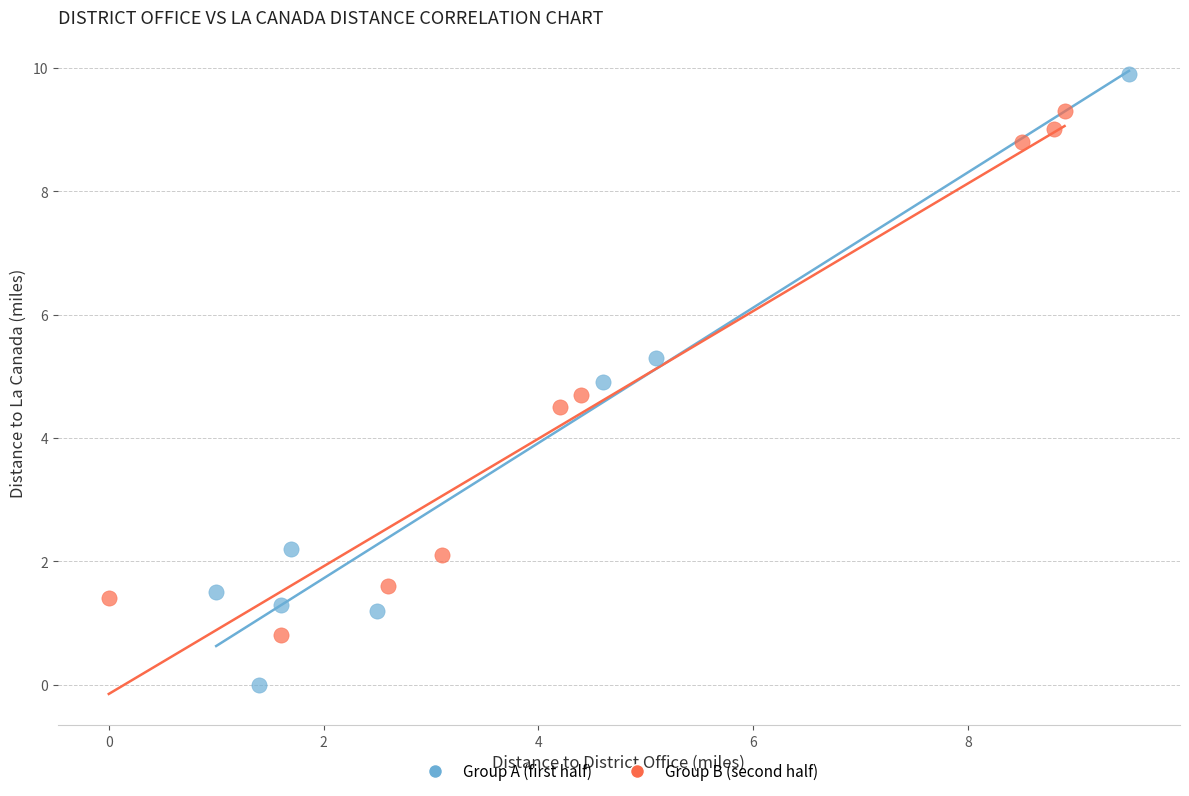

Which series has the widest spread of Y values?

Group A (first half)